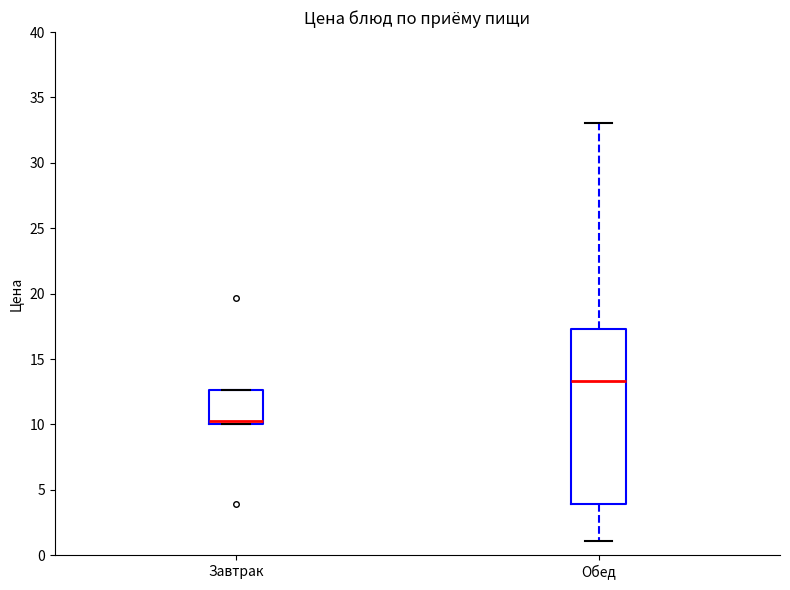

Reading left to right, read every box against the y-axis: the position of its median line, the range the box covers, and the ends of its whiskers. The values are not printed on the chart, so give them approximately, as read against the axis.

Завтрак: median 10.5, box 10.0 to 12.5, whiskers 10.0 to 12.5
Обед: median 13.5, box 4.0 to 17.5, whiskers 1.0 to 33.0